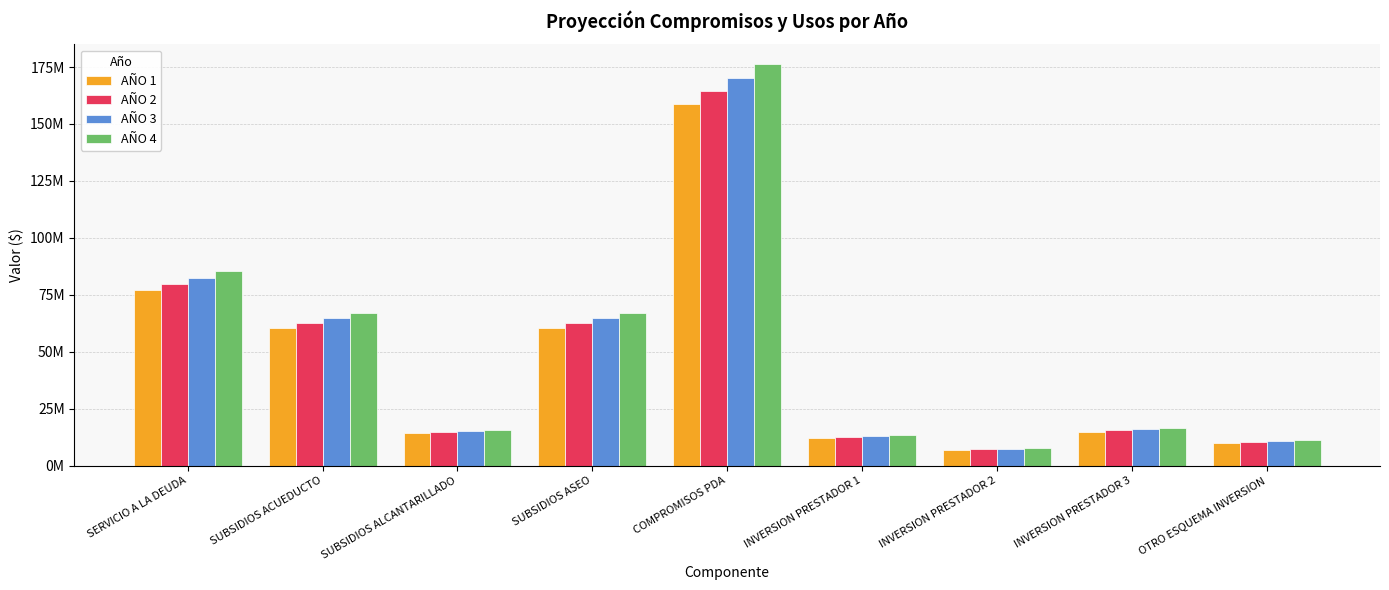

Rank the series by their maximum value, from lowest to highest.

AÑO 1, AÑO 2, AÑO 3, AÑO 4